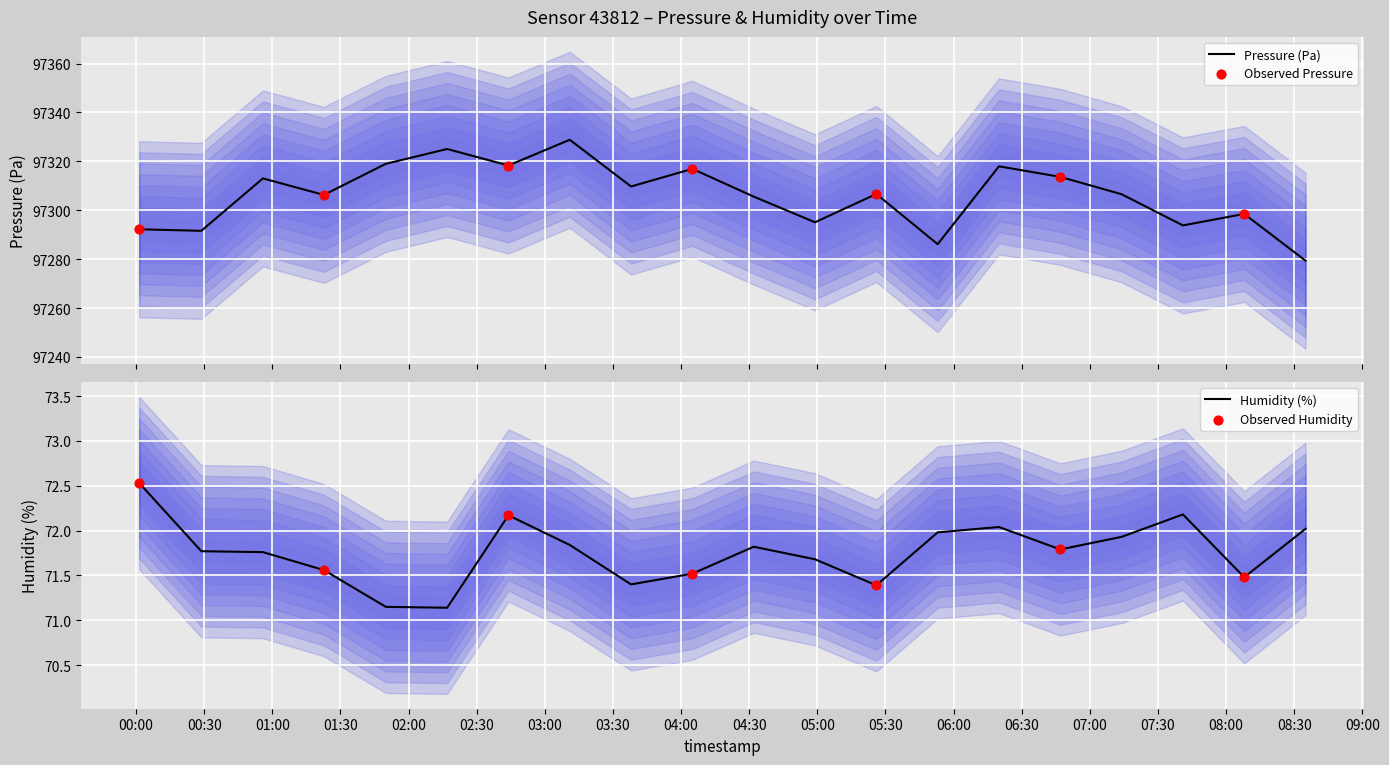

Which series contains the lowest Y value?

humidity